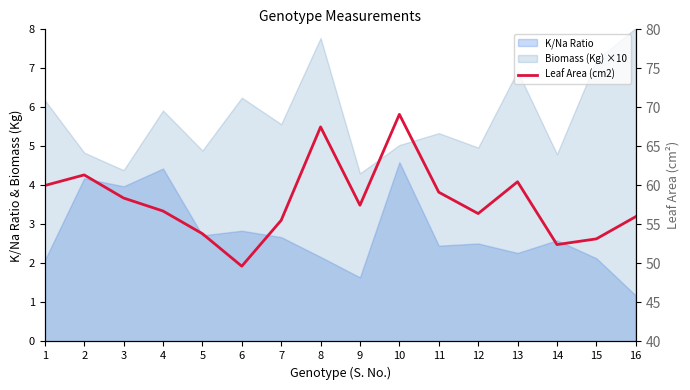

Does the chart have visible grid lines?

No